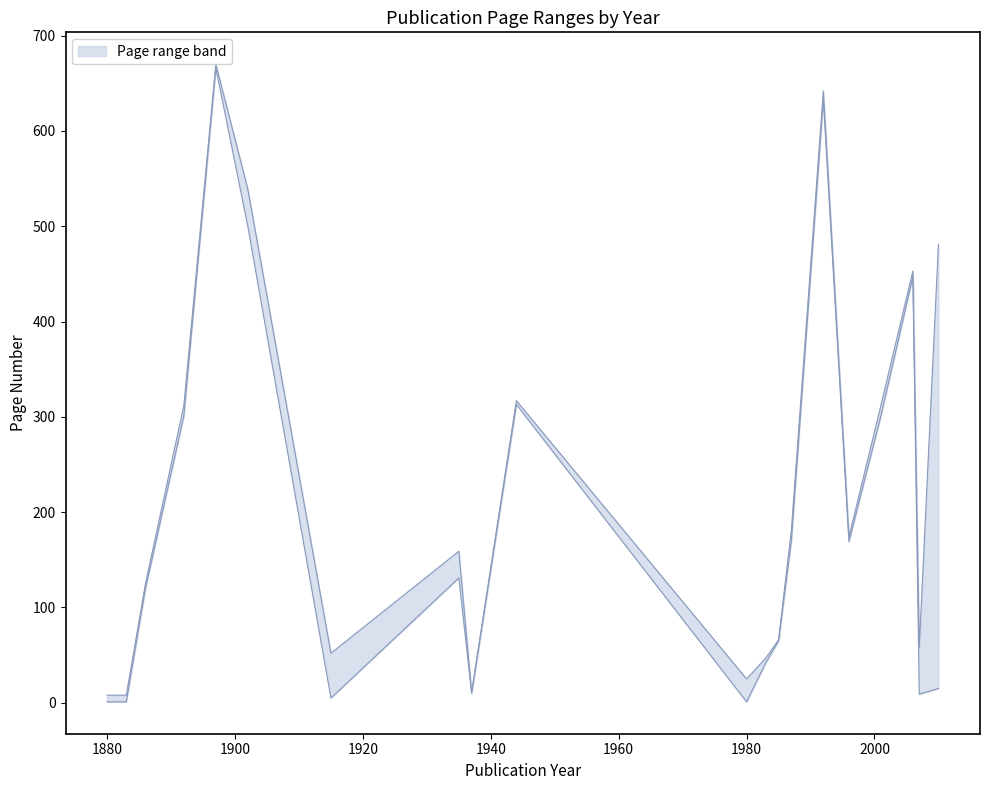

Is it true that upper equals 8 at 1883?

True